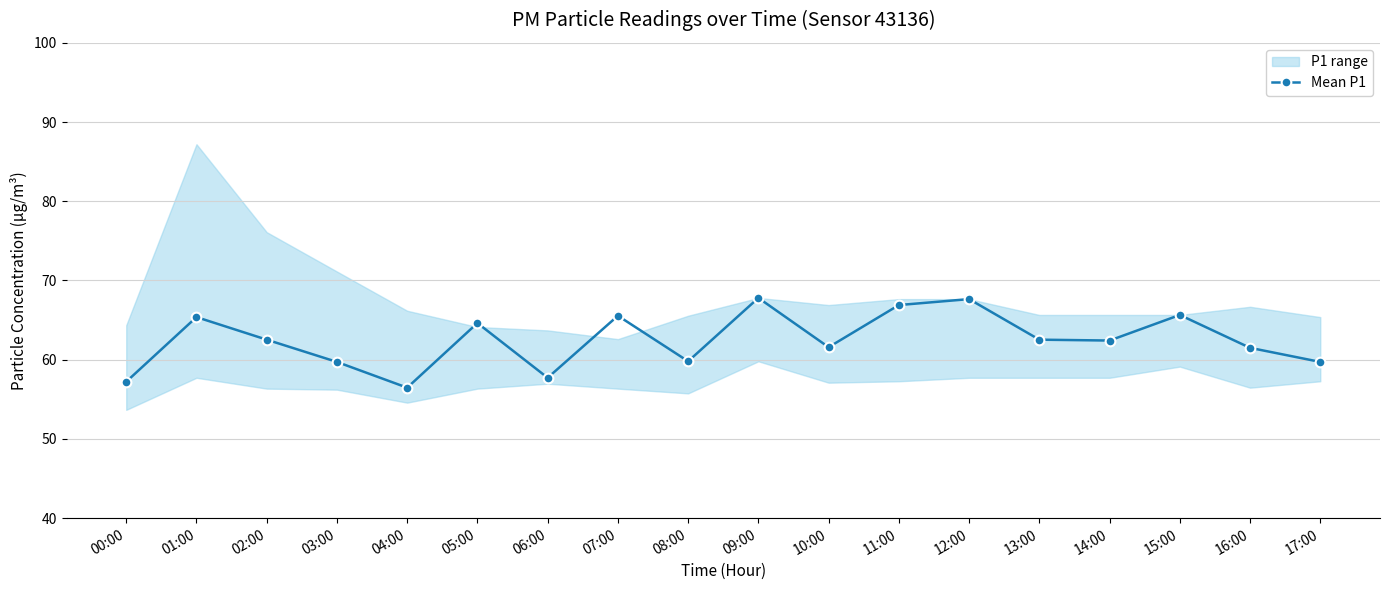

What is the maximum value shown in the chart?

67.8